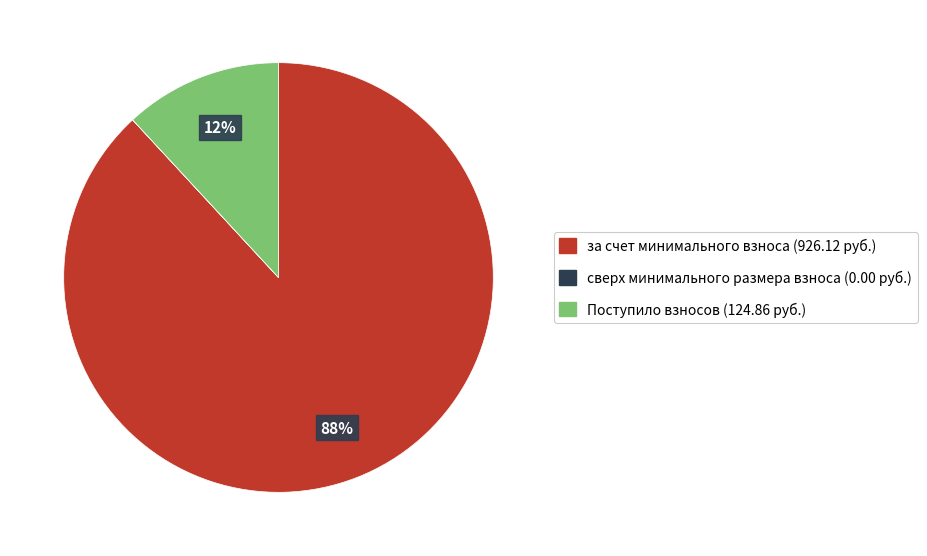

To the nearest percent, what is the combined percentage of Поступило взносов and за счет минимального взноса?

100%